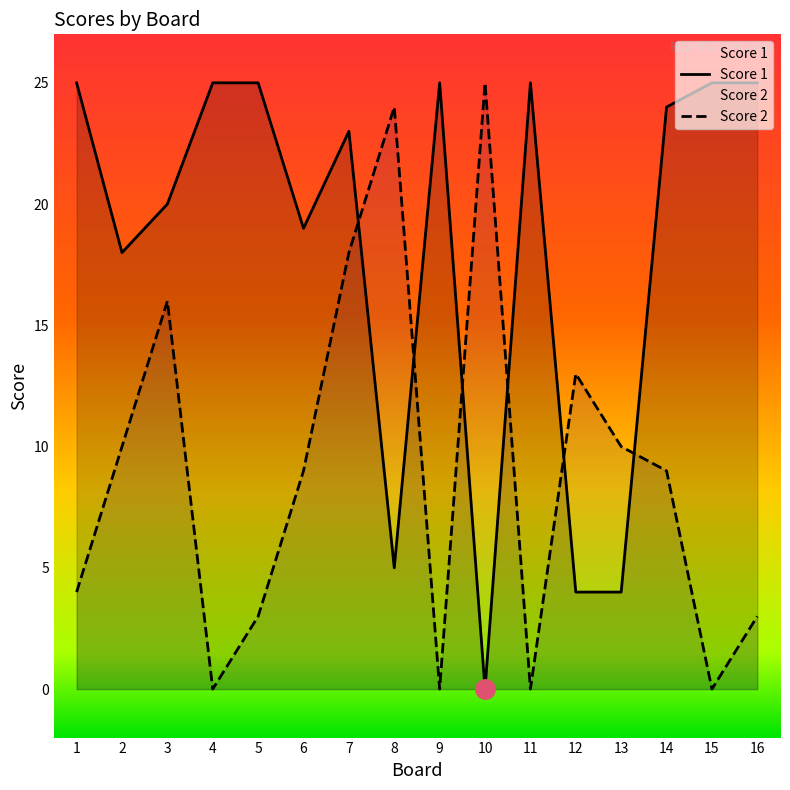

Does the chart have visible grid lines?

No